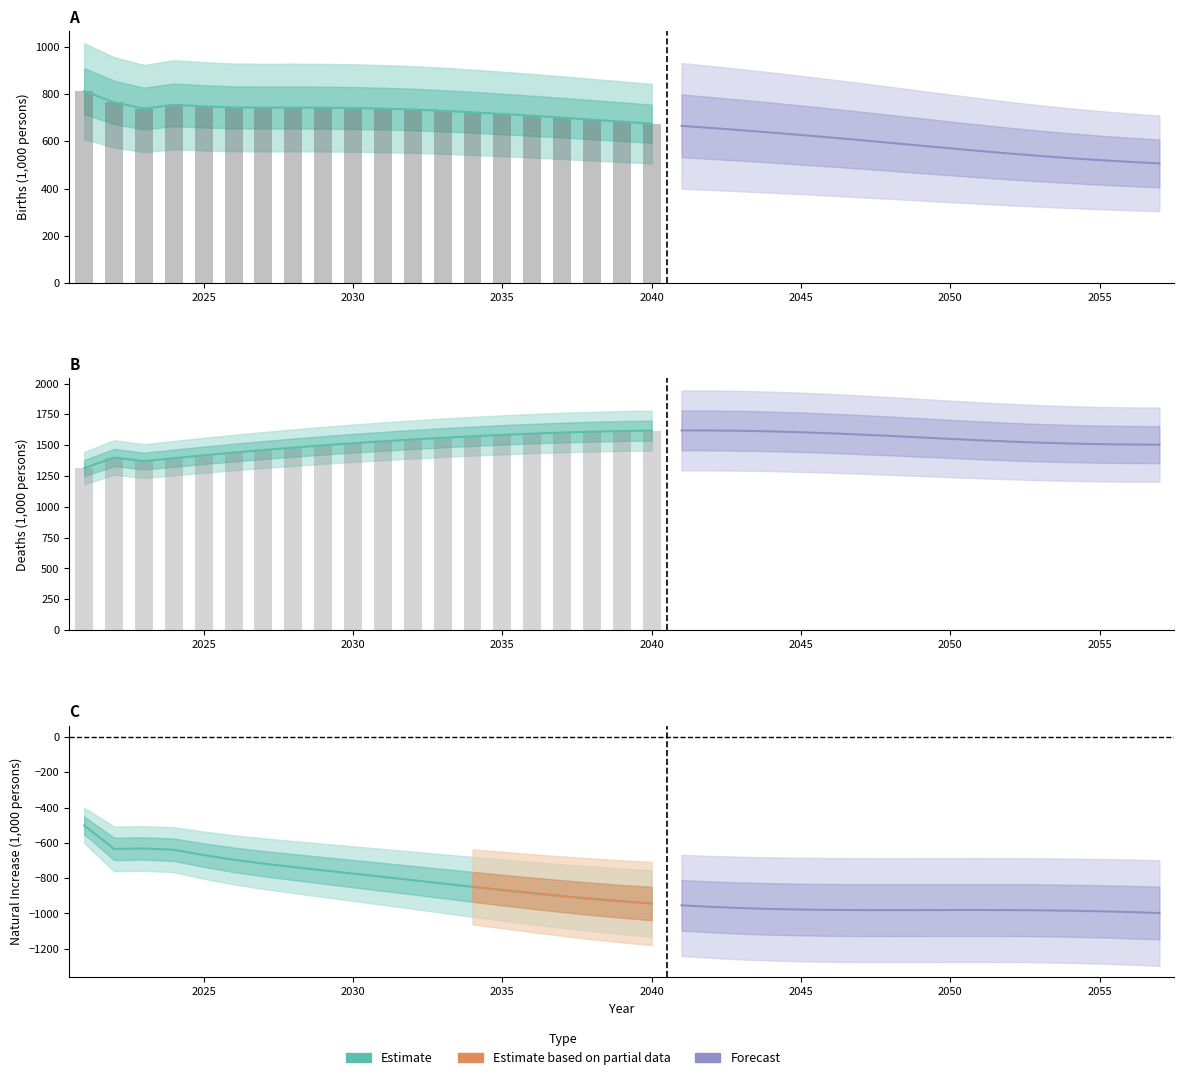

Which series has the largest total across all categories?

Deaths (1000s)